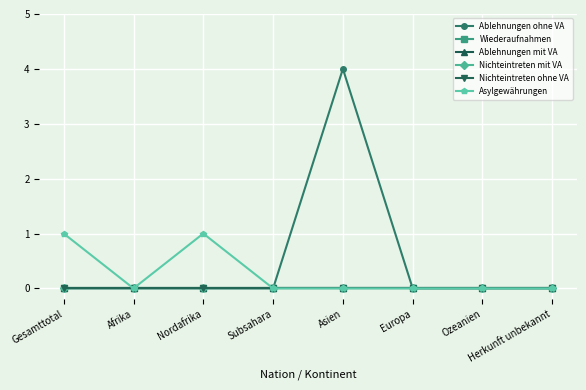

Reading left to right, extract all data points from this chart.

Ablehnungen ohne VA: 0	0	0	0	4	0	0	0
Wiederaufnahmen: 0	0	0	0	0	0	0	0
Ablehnungen mit VA: 0	0	0	0	0	0	0	0
Nichteintreten mit VA: 0	0	0	0	0	0	0	0
Nichteintreten ohne VA: 0	0	0	0	0	0	0	0
Asylgewährungen: 1	0	1	0	0	0	0	0